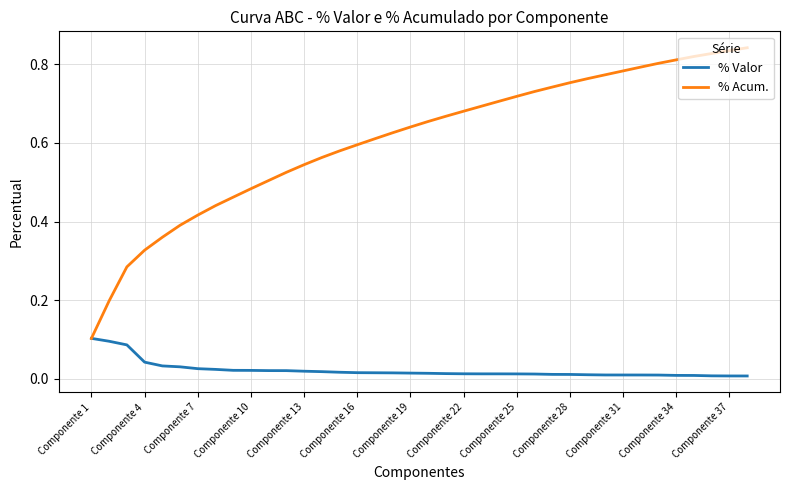

What are all the series names shown in the legend?

% Valor, % Acum.